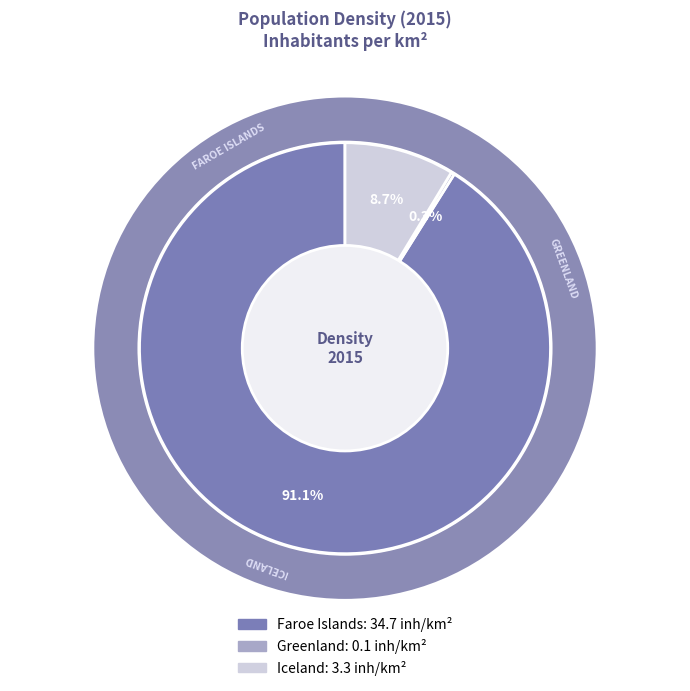

Count the number of slices in the pie.

3